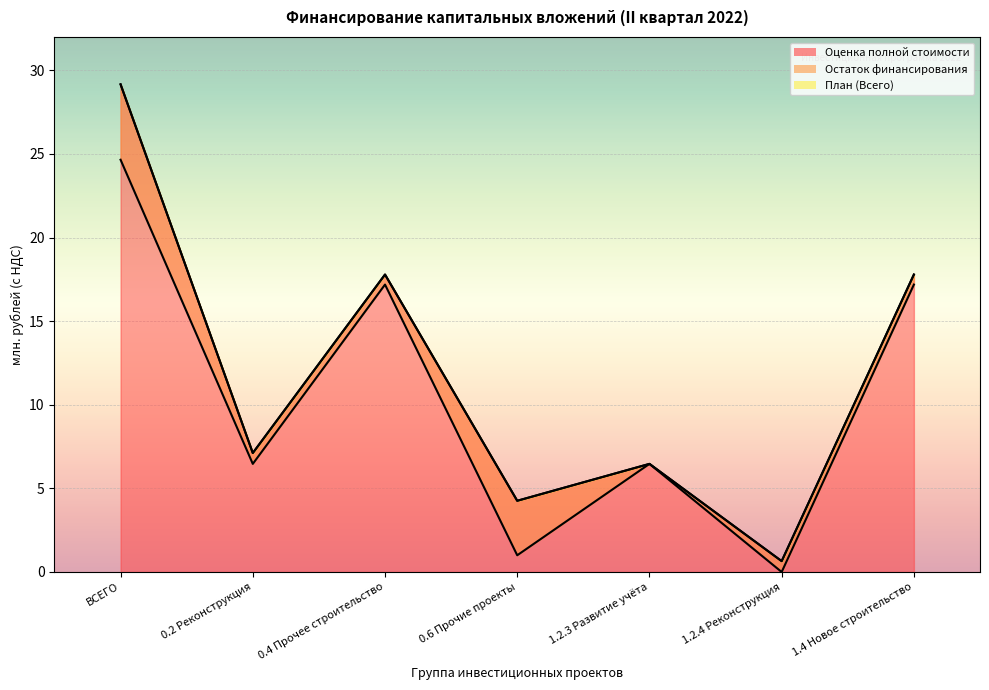

What are all the series names shown in the legend?

Оценка полной стоимости, Остаток финансирования, План (Всего)